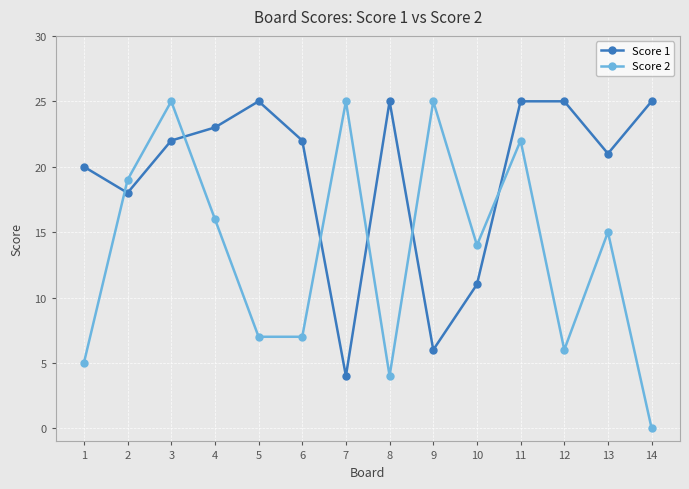

What is the maximum value for Score 1?

25